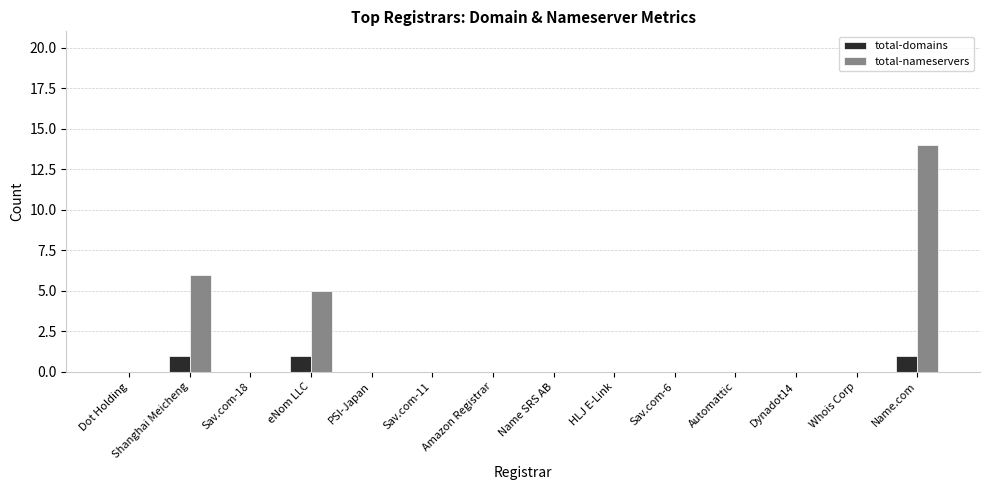

Reading left to right, what are all the values shown in this chart?

total-domains: 0	1	0	1	0	0	0	0	0	0	0	0	0	1
total-nameservers: 0	6	0	5	0	0	0	0	0	0	0	0	0	14